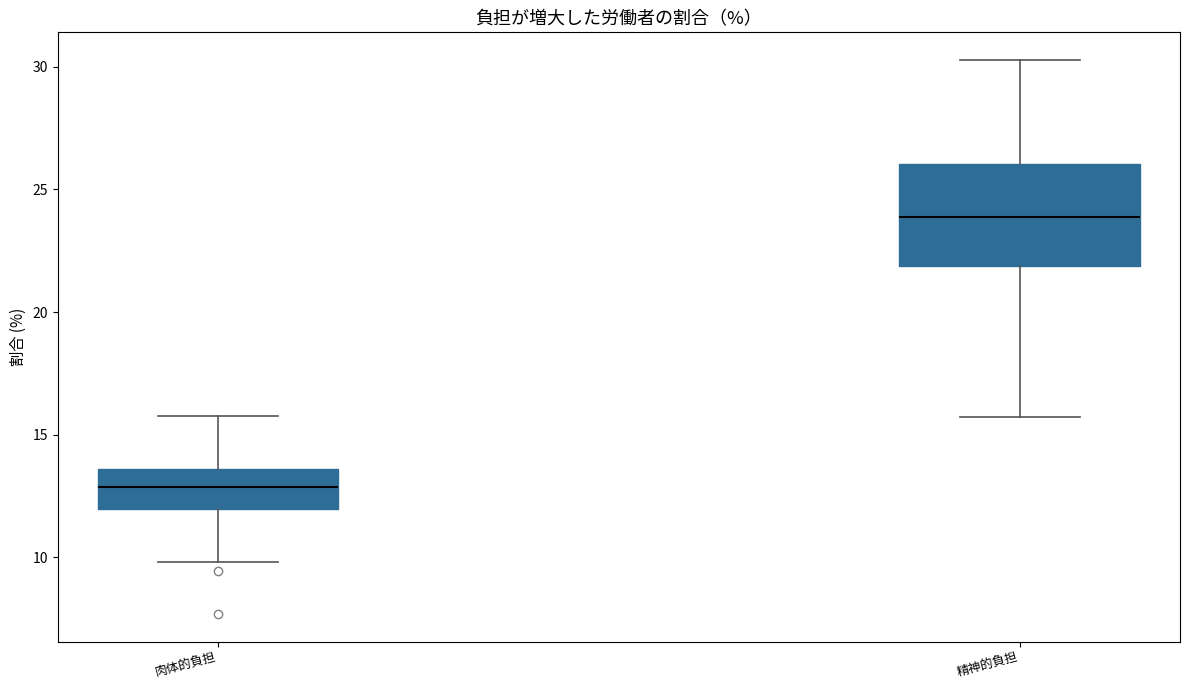

Reading left to right, transcribe this box plot: for each box, give where its median line is, the range the box spans, and where its two whiskers end, as read against the y-axis. The values are not printed on the chart, so give them approximately, as read against the axis.

肉体的負担: median 13.0, box 12.0 to 13.5, whiskers 10.0 to 16.0
精神的負担: median 24.0, box 22.0 to 26.0, whiskers 15.5 to 30.5